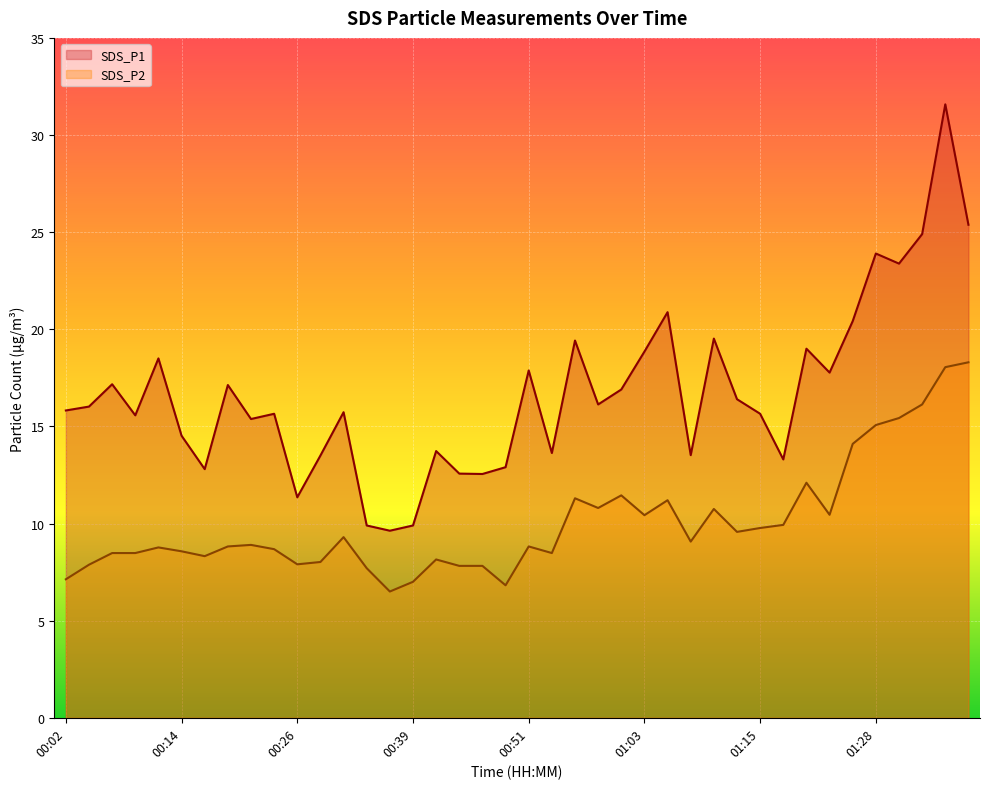

Reading left to right, transcribe all the data shown in this chart.

SDS_P1: 15.8	16.0	17.2	15.6	18.5	14.5	12.8	17.1	15.4	15.7	11.3	13.5	15.7	9.9	9.6	9.9	13.7	12.6	12.6	12.9	17.9	13.6	19.4	16.1	16.9	18.9	20.9	13.5	19.5	16.4	15.7	13.3	19.0	17.8	20.4	23.9	23.4	24.9	31.6	25.4
SDS_P2: 7.1	7.9	8.5	8.5	8.8	8.6	8.3	8.8	8.9	8.7	7.9	8.0	9.3	7.7	6.5	7.0	8.2	7.8	7.8	6.8	8.8	8.5	11.3	10.8	11.4	10.4	11.2	9.1	10.8	9.6	9.8	9.9	12.1	10.4	14.1	15.1	15.4	16.1	18.1	18.3